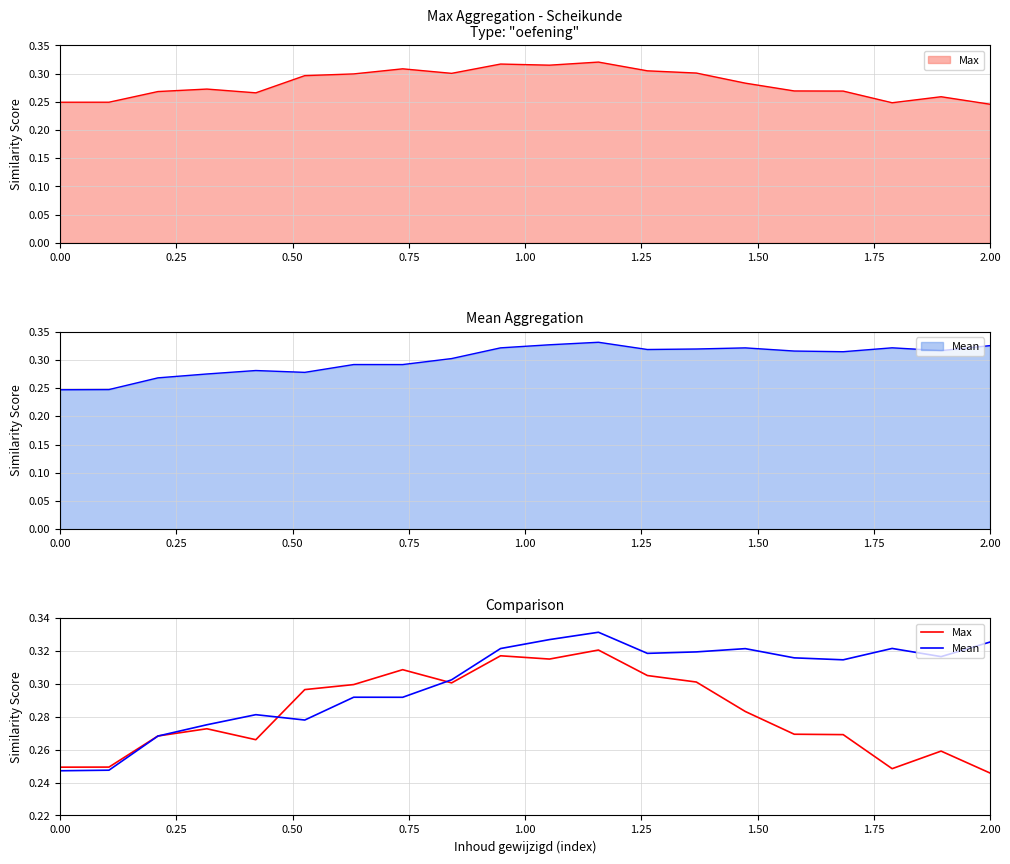

How many distinct data groups are displayed?

2